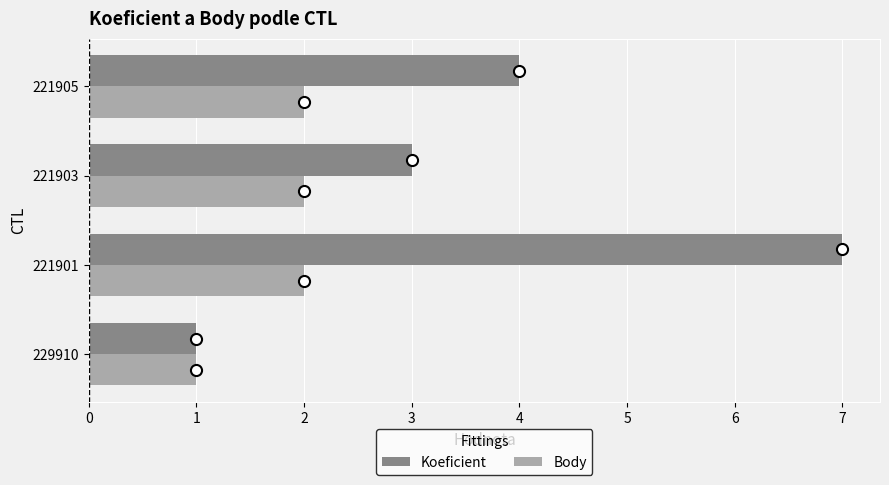

What is the sum of the Koeficient values at 221903 and 229910?

4